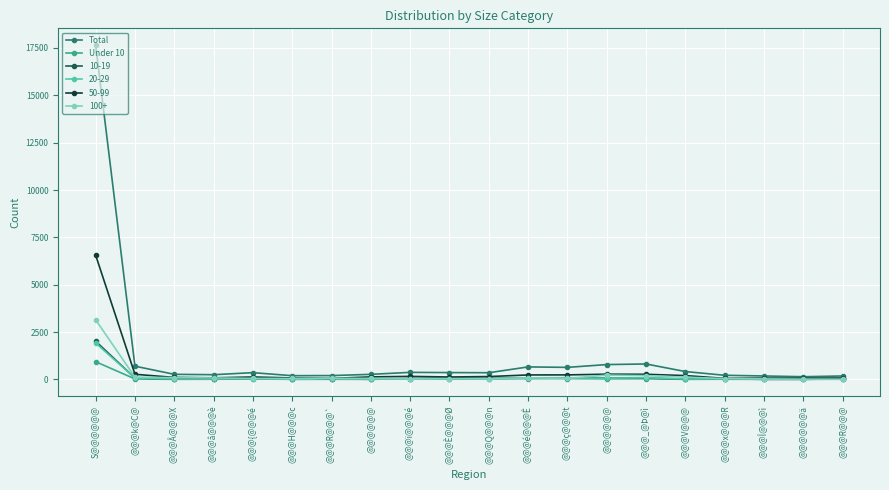

What are all the series names shown in the legend?

Total, Under 10, 10-19, 20-29, 50-99, 100+